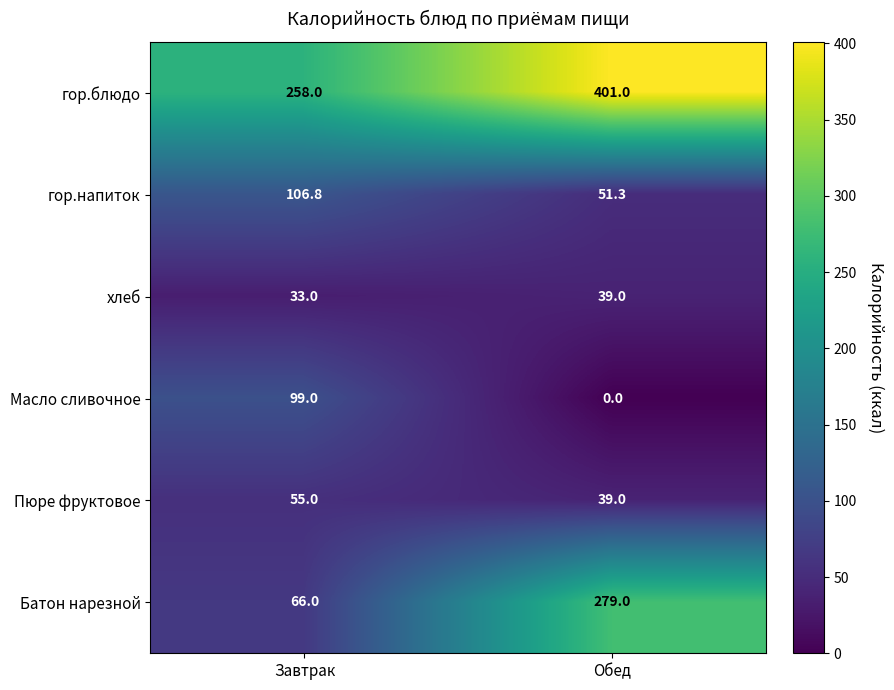

At how many categories does at least one series exceed 322?

1